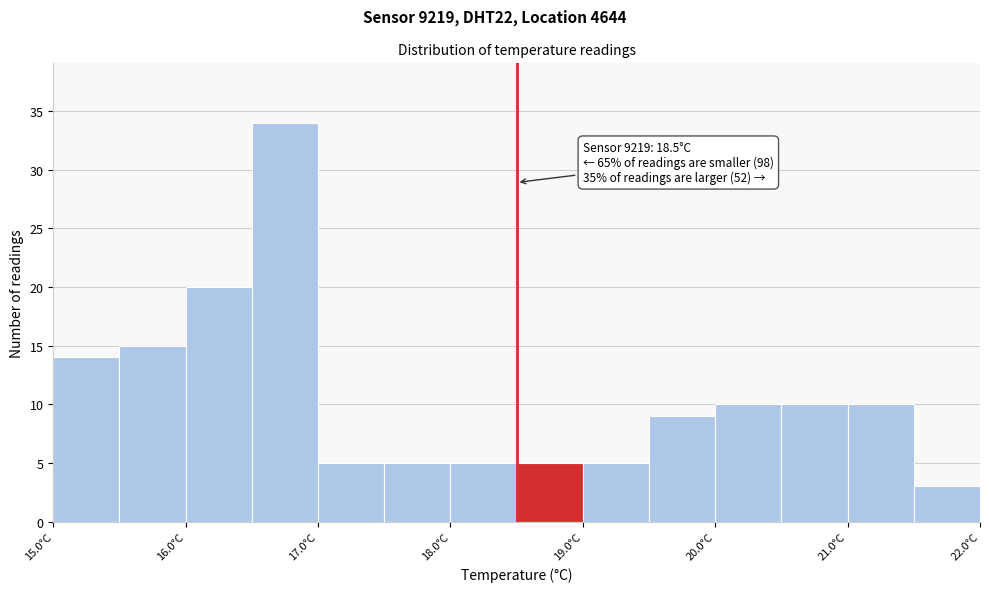

Over which range of the x-axis is the bar tallest?

16.5 to 17.0